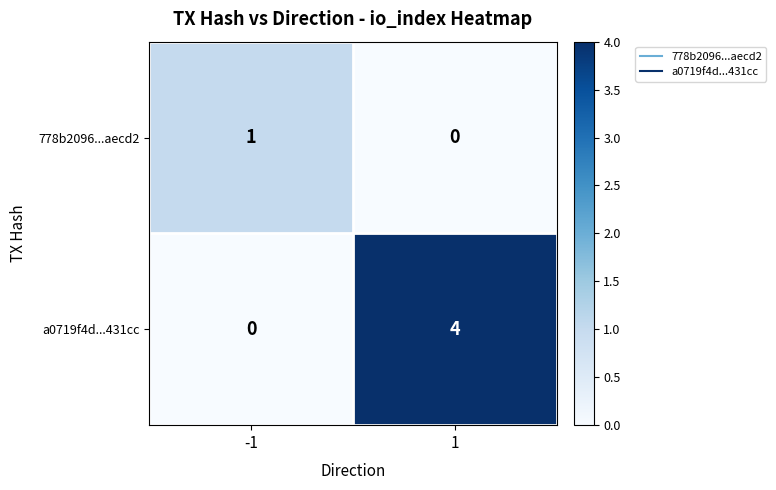

Reading left to right, extract all data points from this chart.

778b2096...aecd2: 1	0
a0719f4d...431cc: 0	4